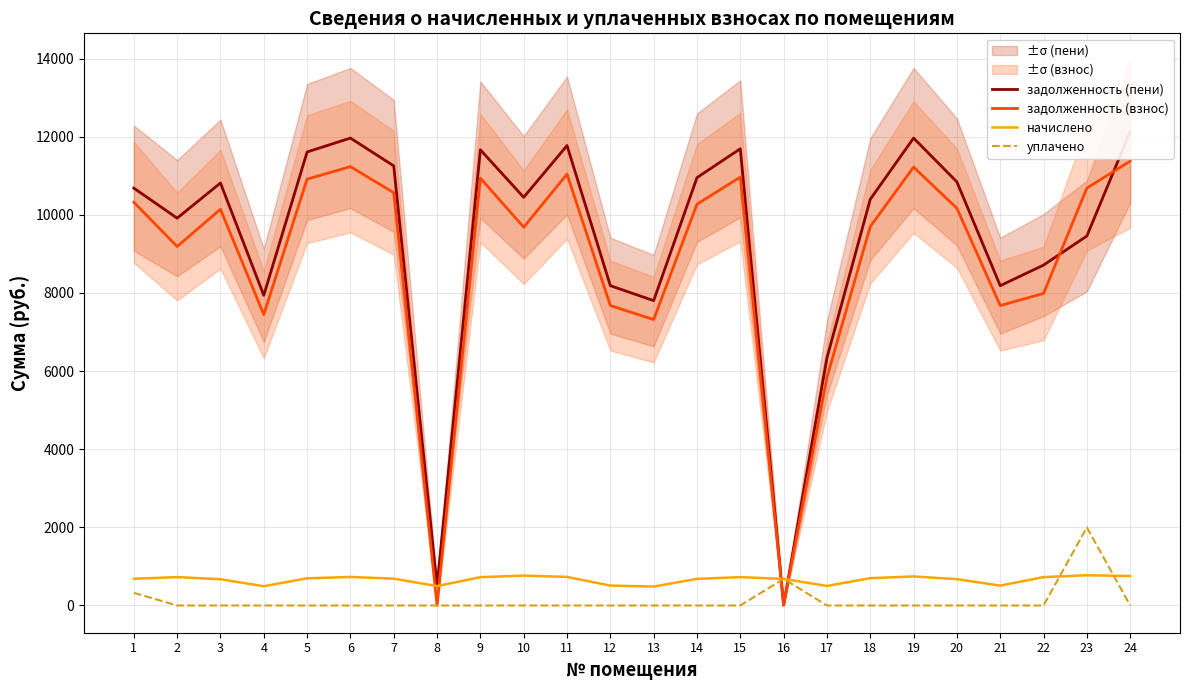

Where do уплачено and задолженность (пени) first cross each other?

15 and 16